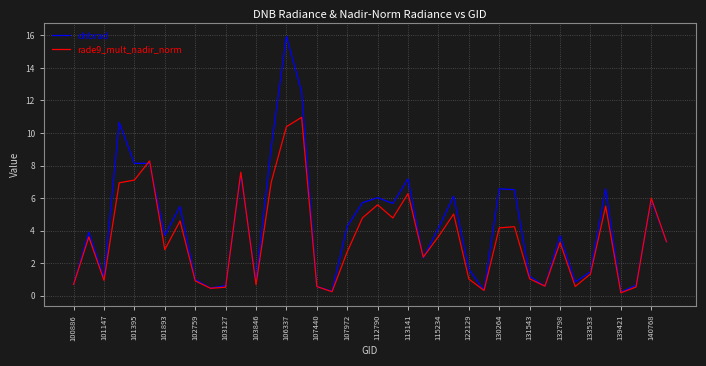

Which series has the largest range (max minus min)?

dnbrad